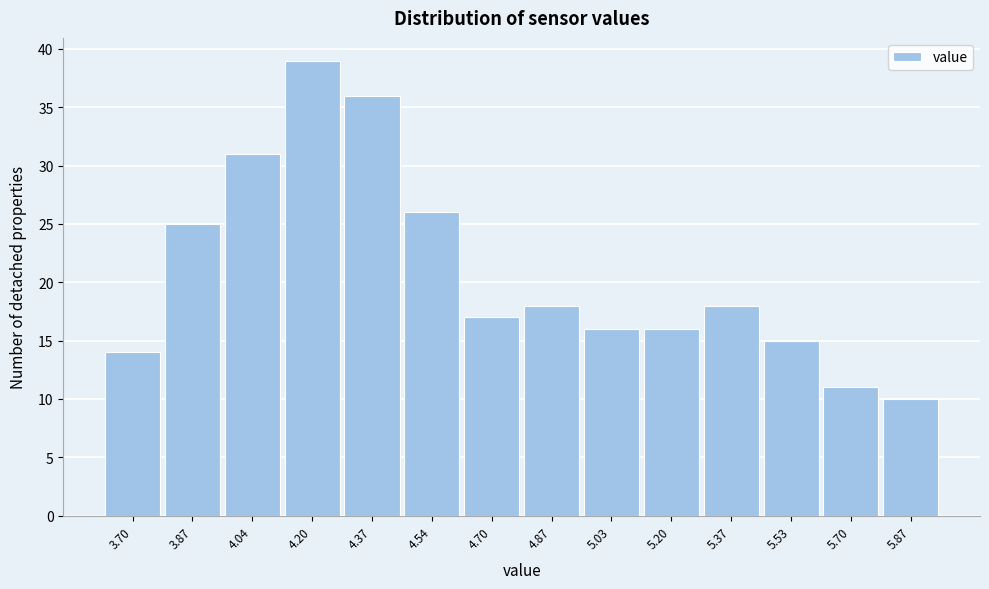

Reading left to right, transcribe this chart: for each bar, give the range it covers on the x-axis and its height. Neither the bar edges nor the heights are printed on the chart, so give them approximately, as read against the axes.

3.62 to 3.78: 14
3.78 to 3.96: 25
3.96 to 4.12: 31
4.12 to 4.28: 39
4.28 to 4.46: 36
4.46 to 4.62: 26
4.62 to 4.78: 17
4.78 to 4.96: 18
4.96 to 5.12: 16
5.12 to 5.28: 16
5.28 to 5.46: 18
5.46 to 5.62: 15
5.62 to 5.78: 11
5.78 to 5.96: 10